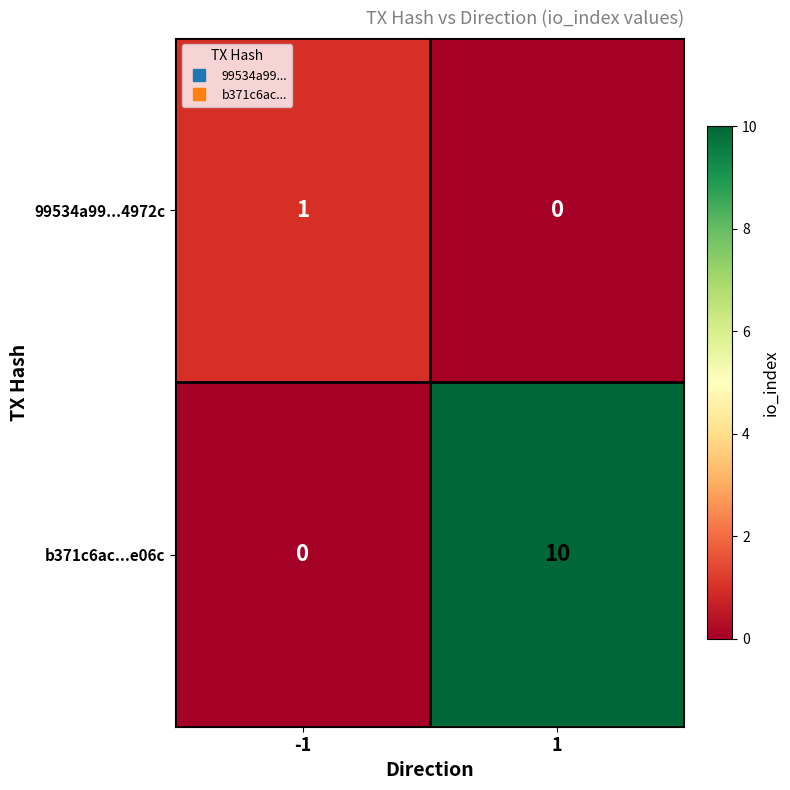

Which series changed the most between -1 and 1?

b371c6ac...e06c